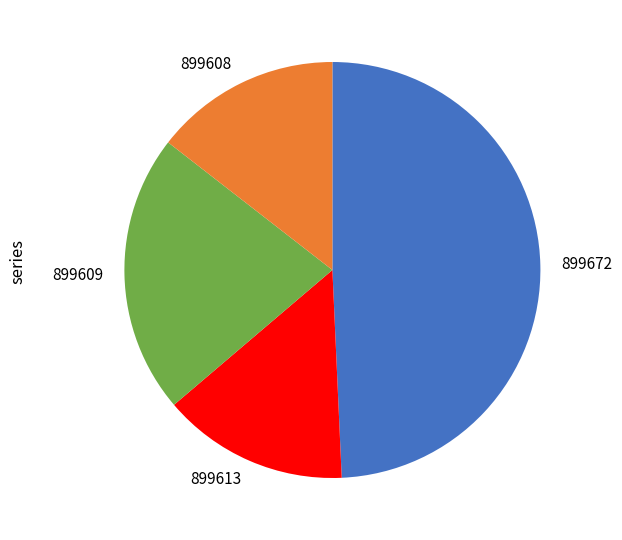

Is it true that 899672 is 49% of the pie?

True